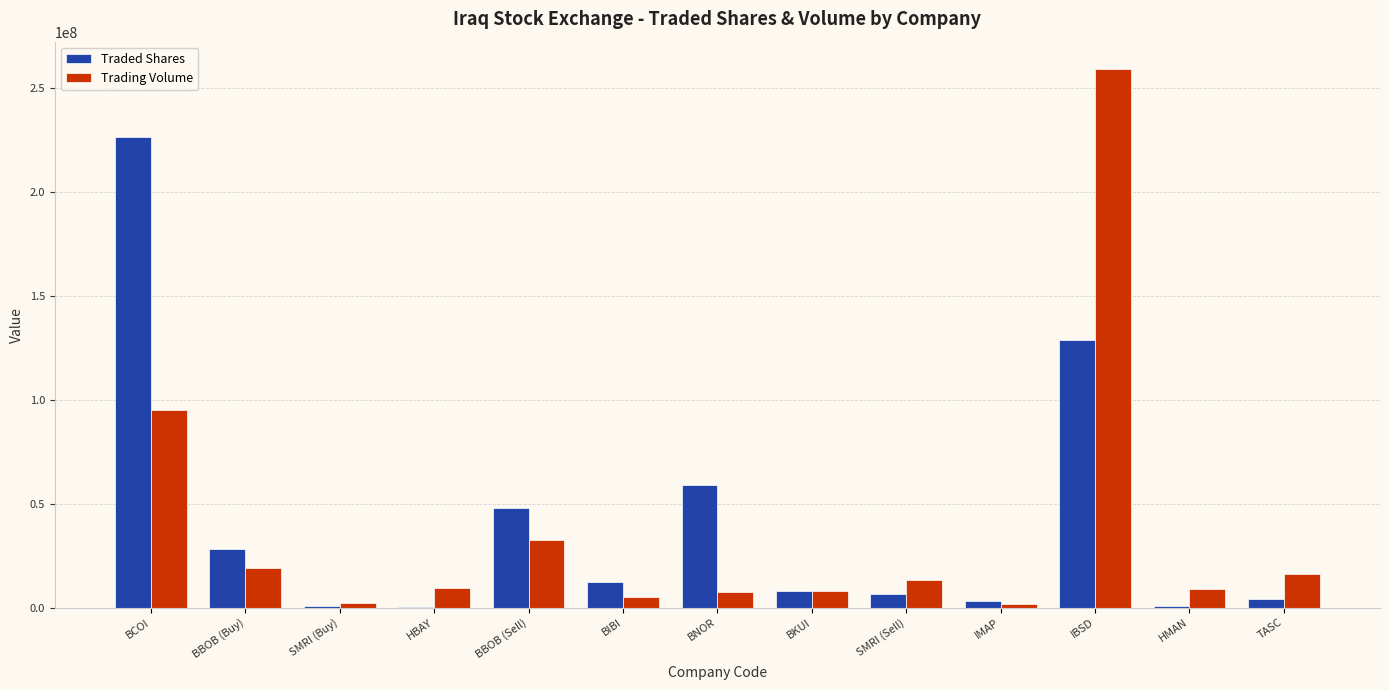

Is it true that Traded Shares equals 46385443.1 at BBOB (Buy)?

False